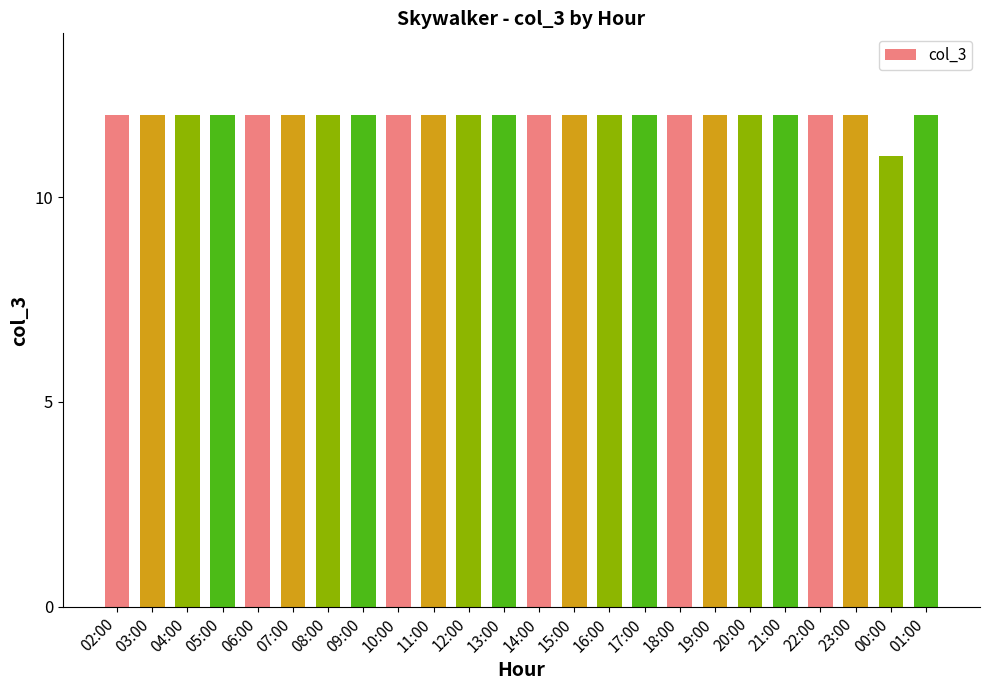

What is the sum of all values?

287